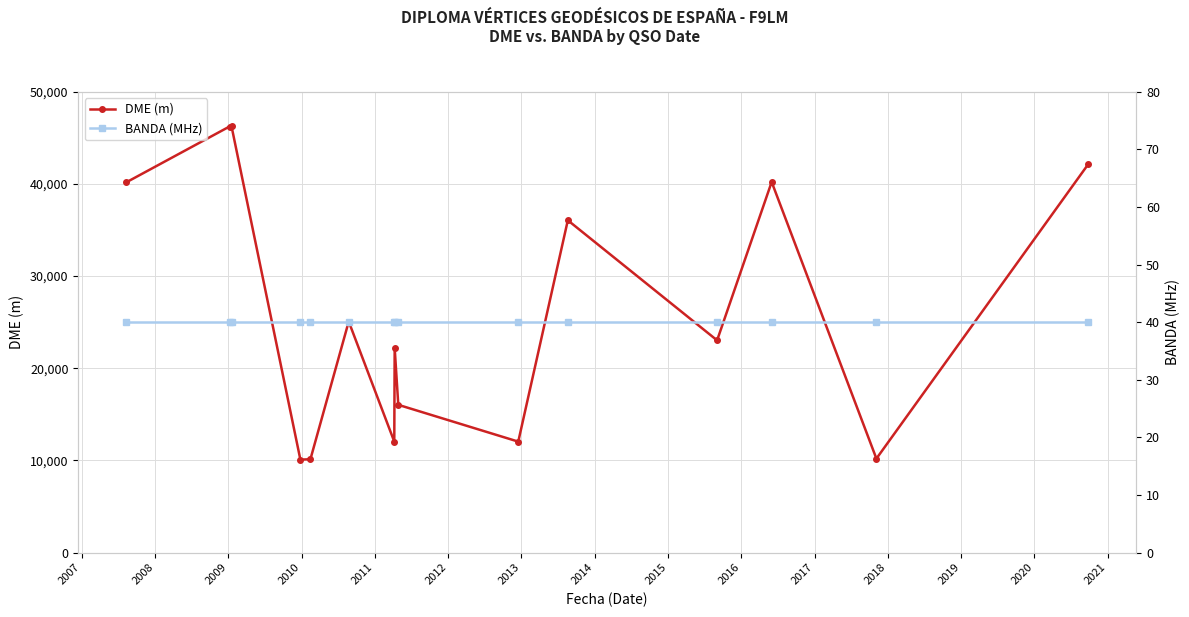

How many data points in DME (m) are less than 23028?

7